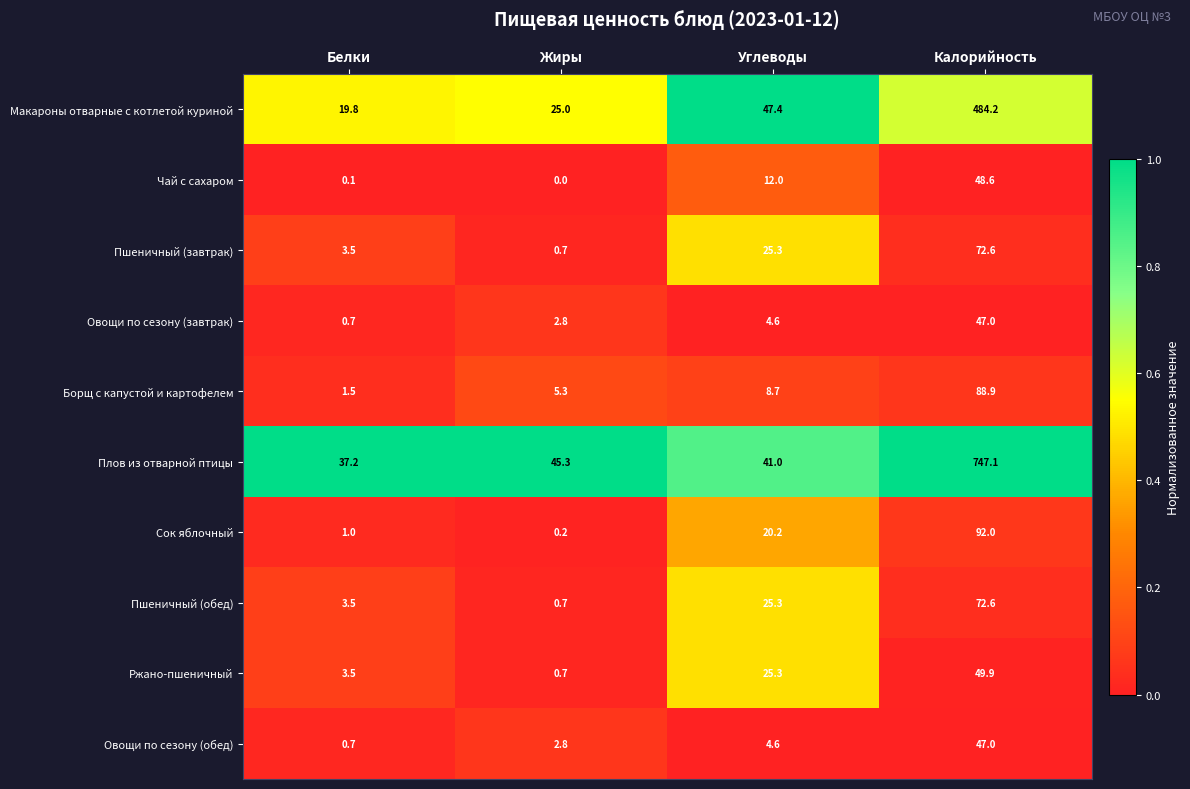

Is the value of Макароны отварные с котлетой куриной at Калорийность greater than the value of Чай с сахаром at Жиры?

Yes